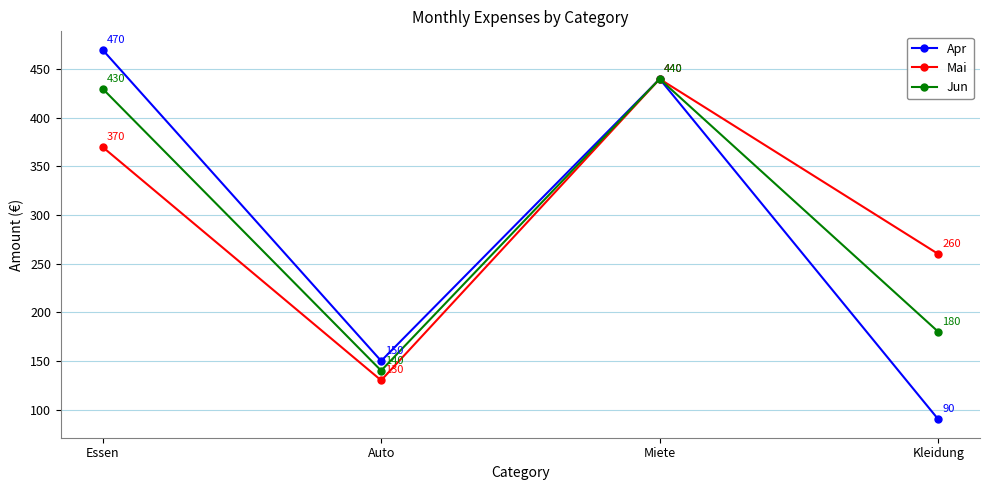

List the labels in order of Mai value, largest first.

Miete, Essen, Kleidung, Auto